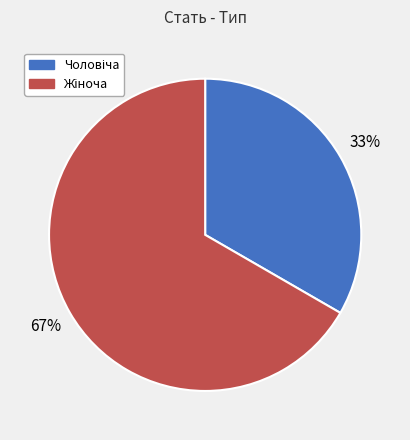

Is there any slice that represents more than half of the pie?

Yes